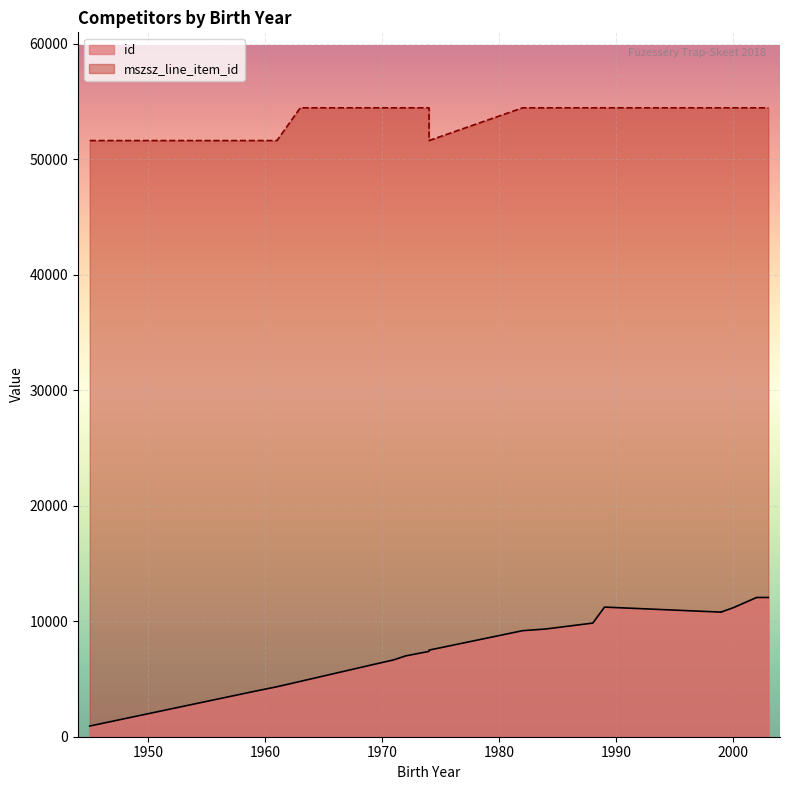

What is the difference between the second highest and minimum values in the mszsz_line_item_id series?

2836